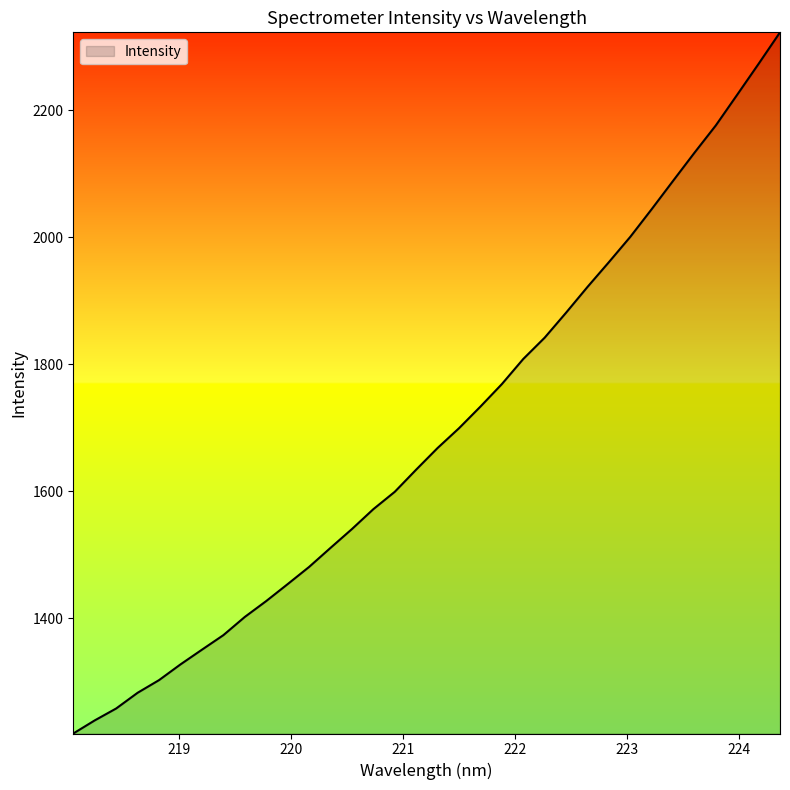

What is the difference between the maximum and minimum values?

1104.6